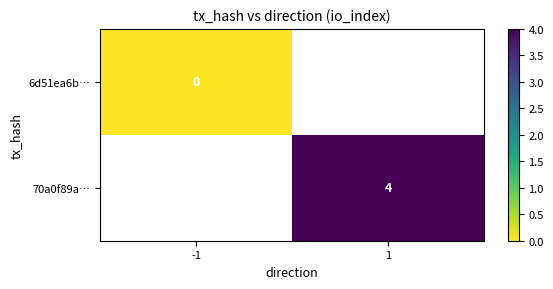

The 70a0f89a… series shows 4 at 1. True or false?

True